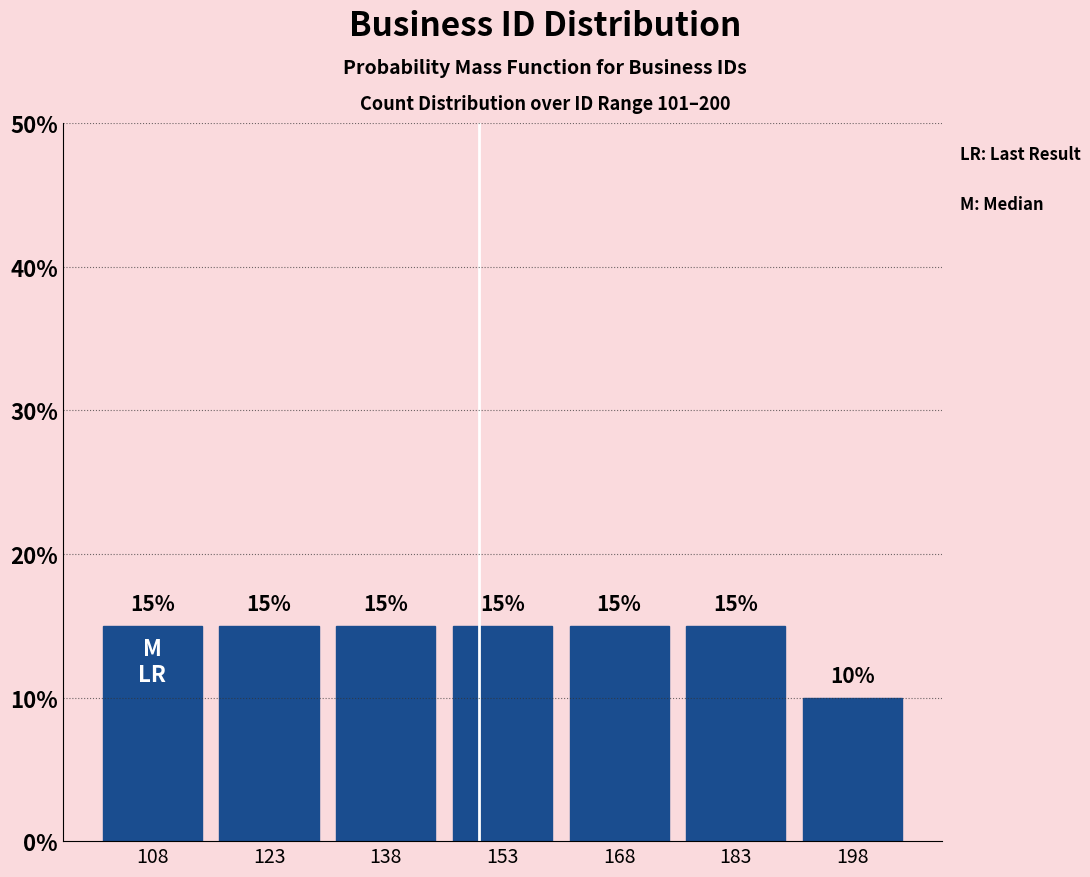

Reading left to right, list every bar in this chart as the range it spans on the x-axis followed by its height. The bar edges are not printed on the chart, so give them approximately, as read against the axis.

101 to 116: 15
116 to 131: 15
131 to 146: 15
146 to 161: 15
161 to 176: 15
176 to 191: 15
191 to 206: 10